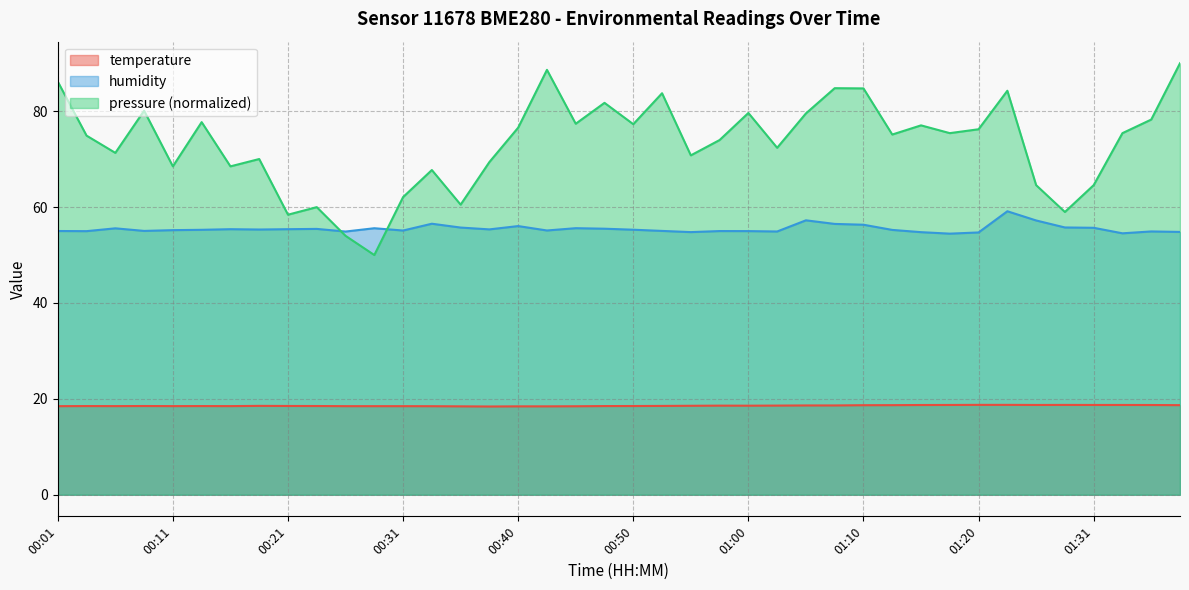

At which category does the chart reach its peak across all series?

01:23